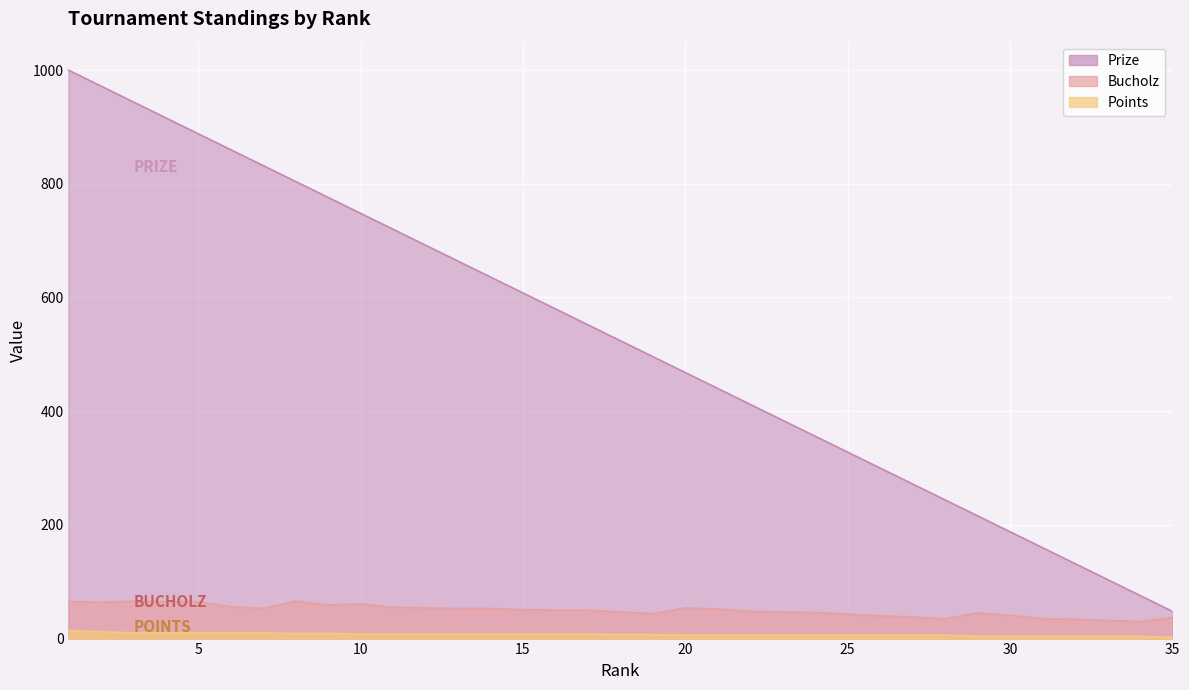

Between 35 and 12, which is larger?

12